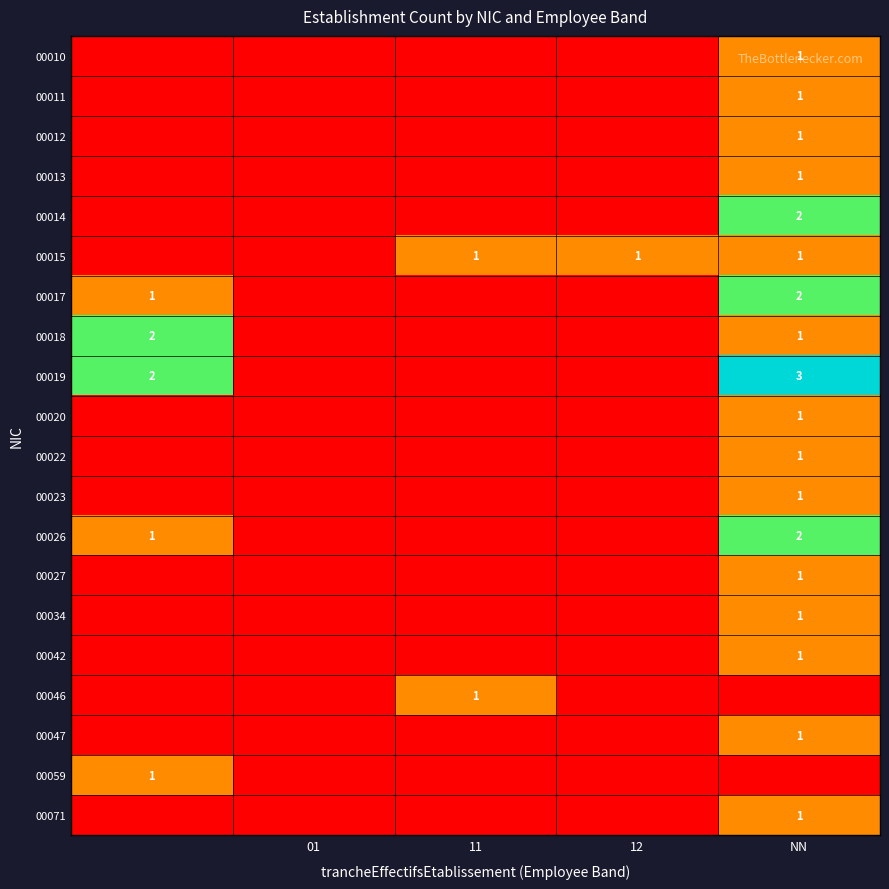

At how many categories does at least one series exceed 0?

4